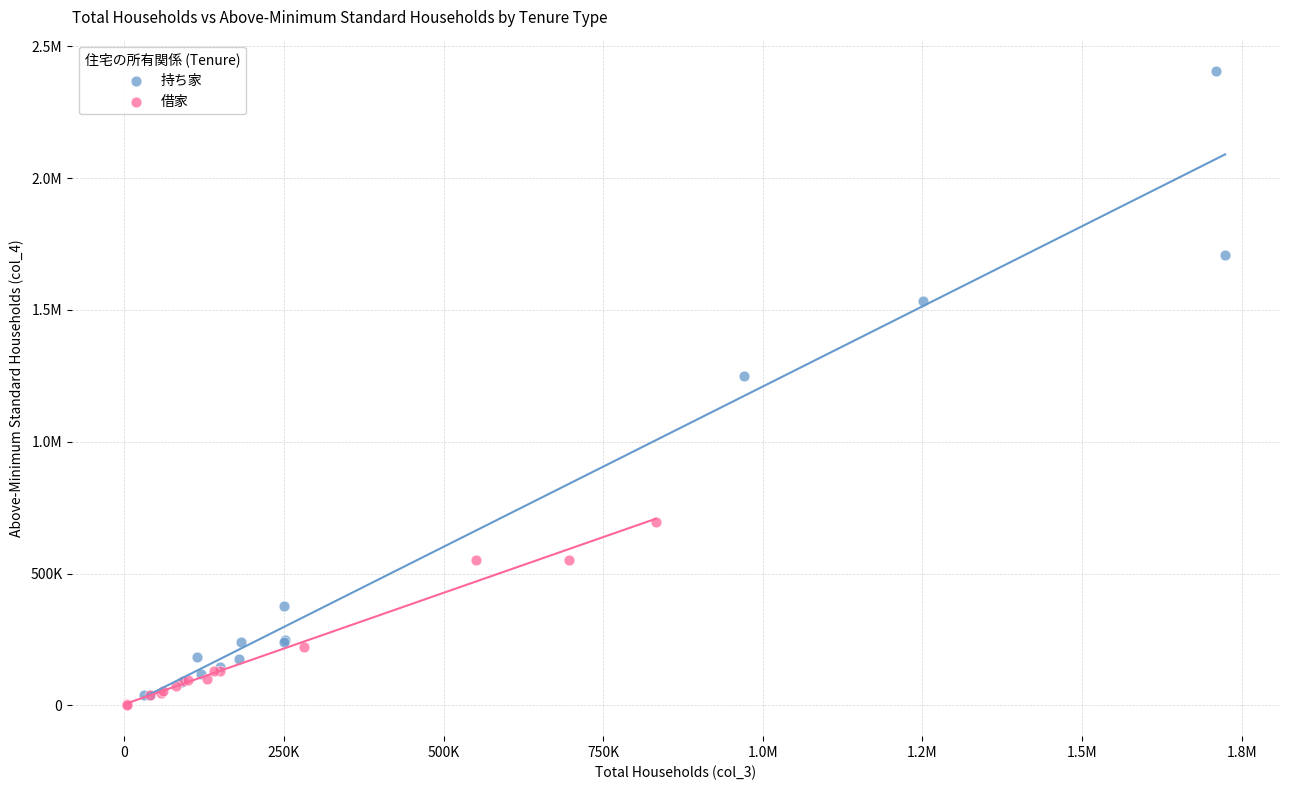

What are all the series names shown in the legend?

持ち家, 借家